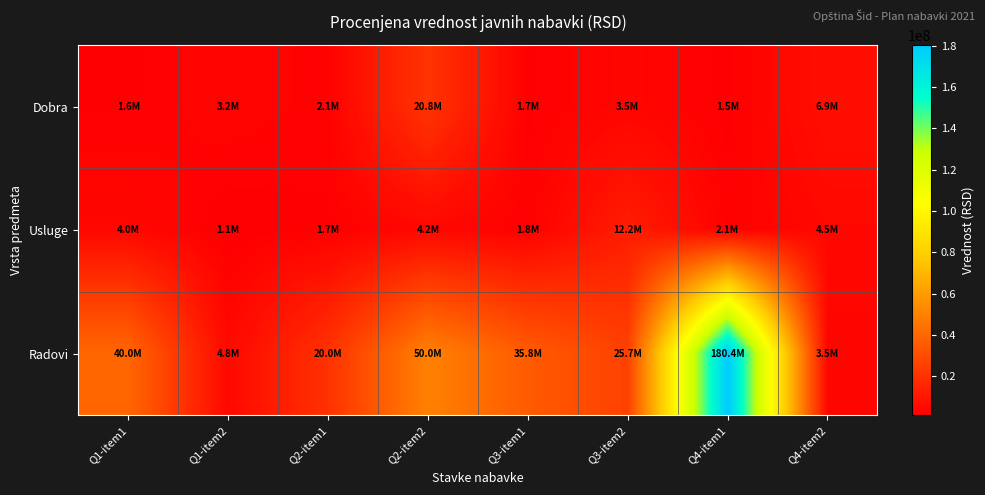

How many distinct data groups are displayed?

3